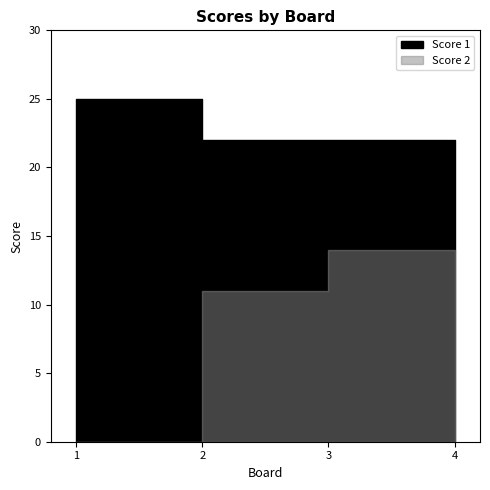

Rank the series by their maximum value, from lowest to highest.

Score 2, Score 1